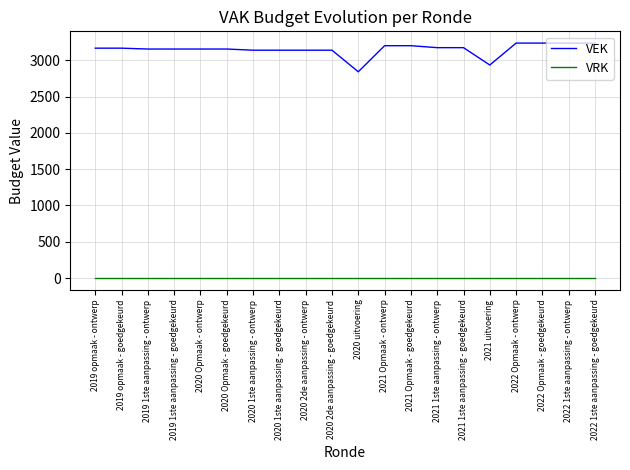

How many lines are shown in the chart?

2